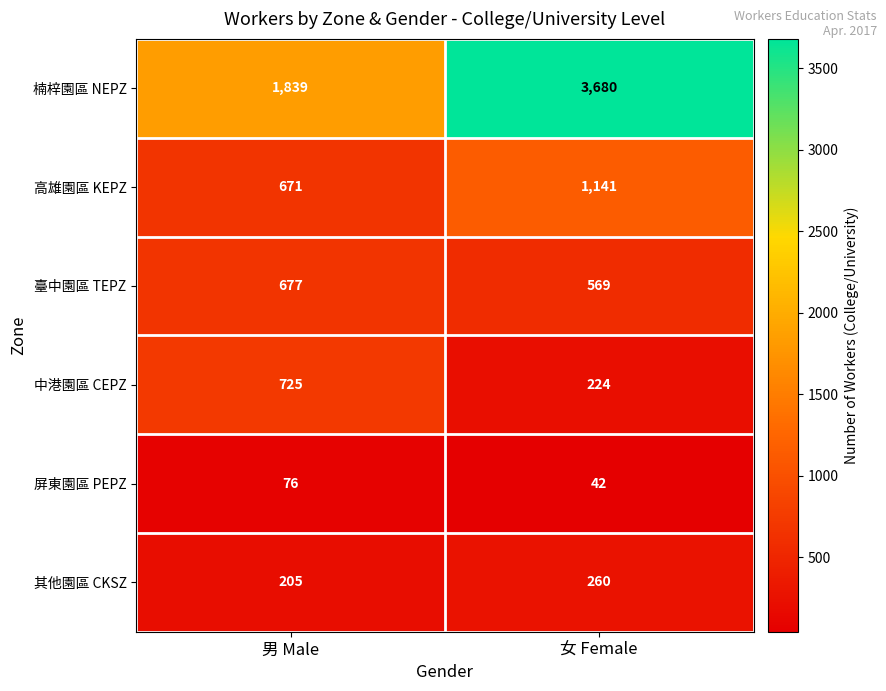

At 男 Male, list the series in order from smallest to largest.

屏東園區 PEPZ, 其他園區 CKSZ, 高雄園區 KEPZ, 臺中園區 TEPZ, 中港園區 CEPZ, 楠梓園區 NEPZ